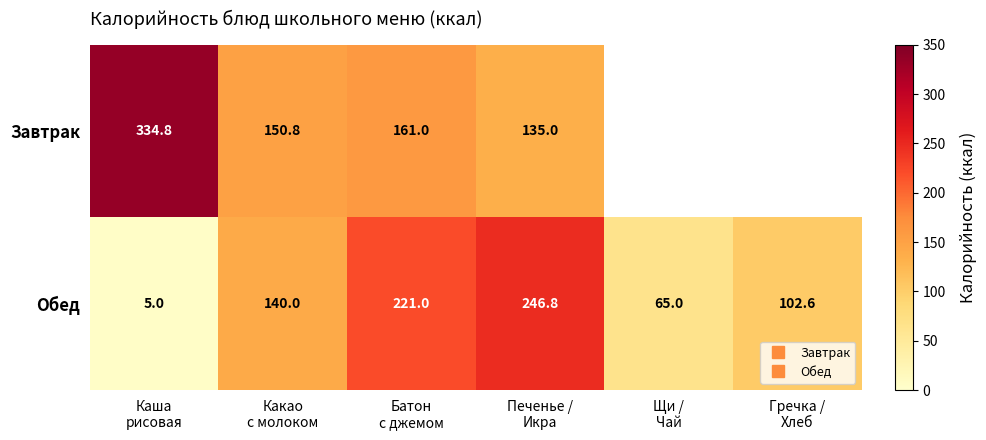

At how many categories does at least one series exceed 5?

6